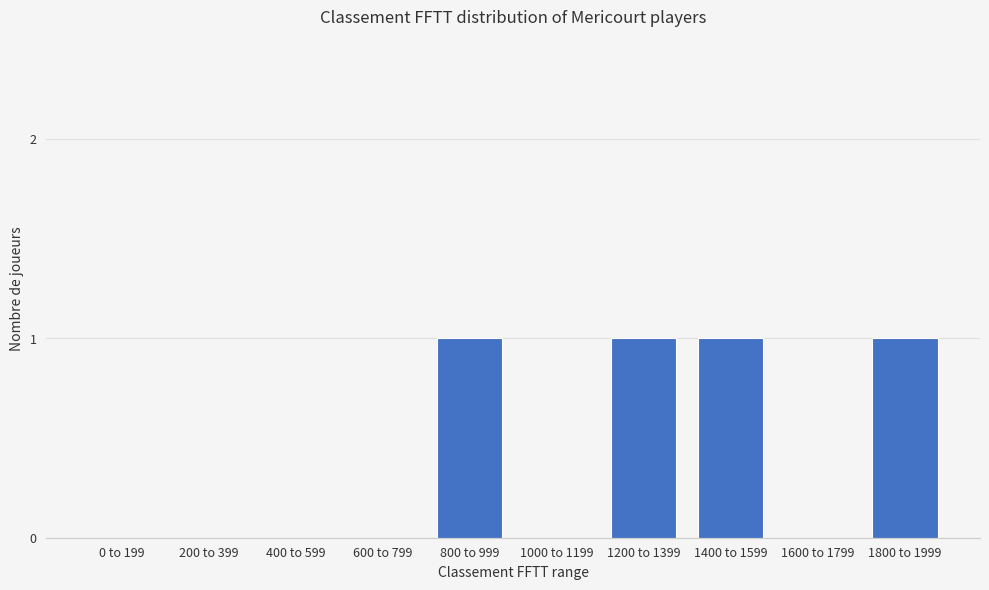

Reading left to right, what are all the values shown in this chart?

0 to 199=0	200 to 399=0	400 to 599=0	600 to 799=0	800 to 999=1	1000 to 1199=0	1200 to 1399=1	1400 to 1599=1	1600 to 1799=0	1800 to 1999=1